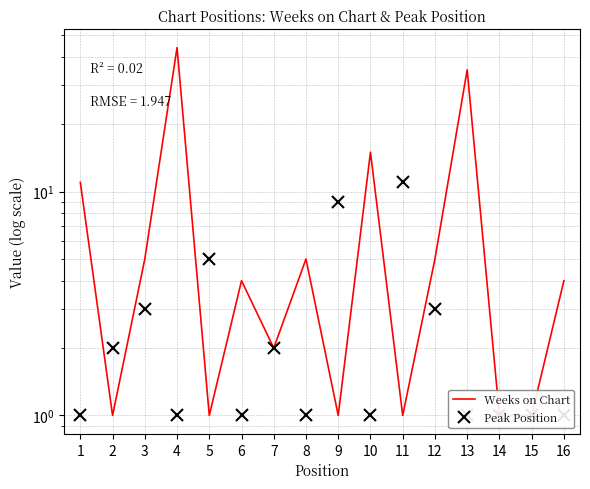

What is the spread (max minus min) of values at 3?

2